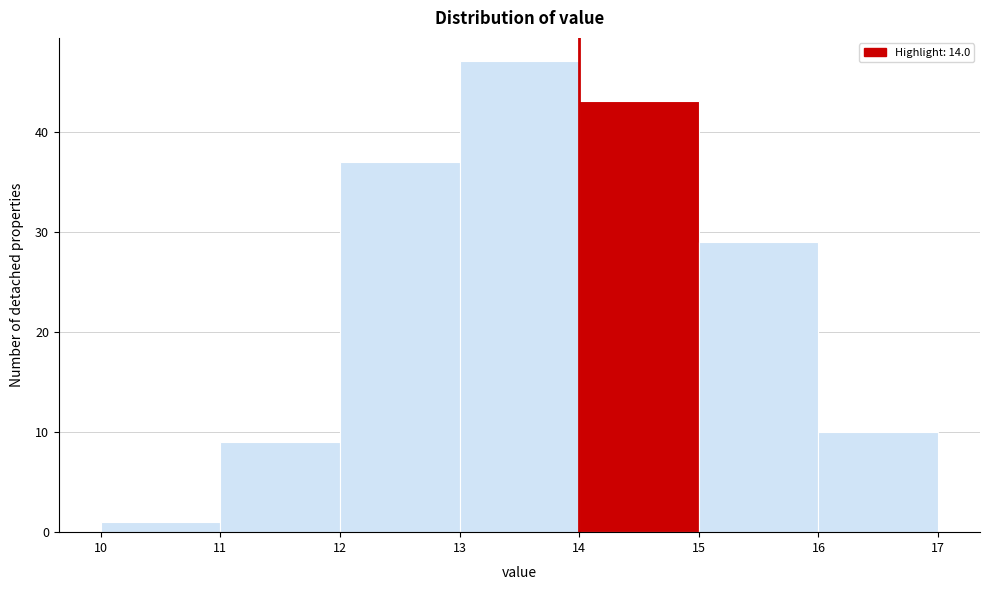

Reading left to right, list every bar in this chart as the range it spans on the x-axis followed by its height. The values are not printed on the chart, so give them approximately, as read against the axis.

10 to 11: 1
11 to 12: 9
12 to 13: 37
13 to 14: 47
14 to 15: 43
15 to 16: 29
16 to 17: 10